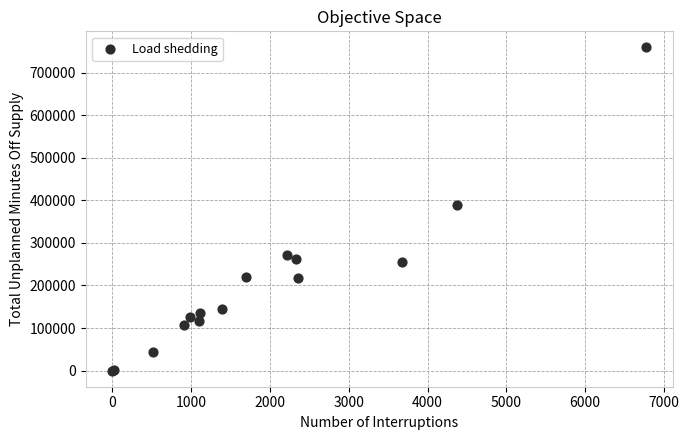

What Y value in the scatter plot is closest to 379470?

389464